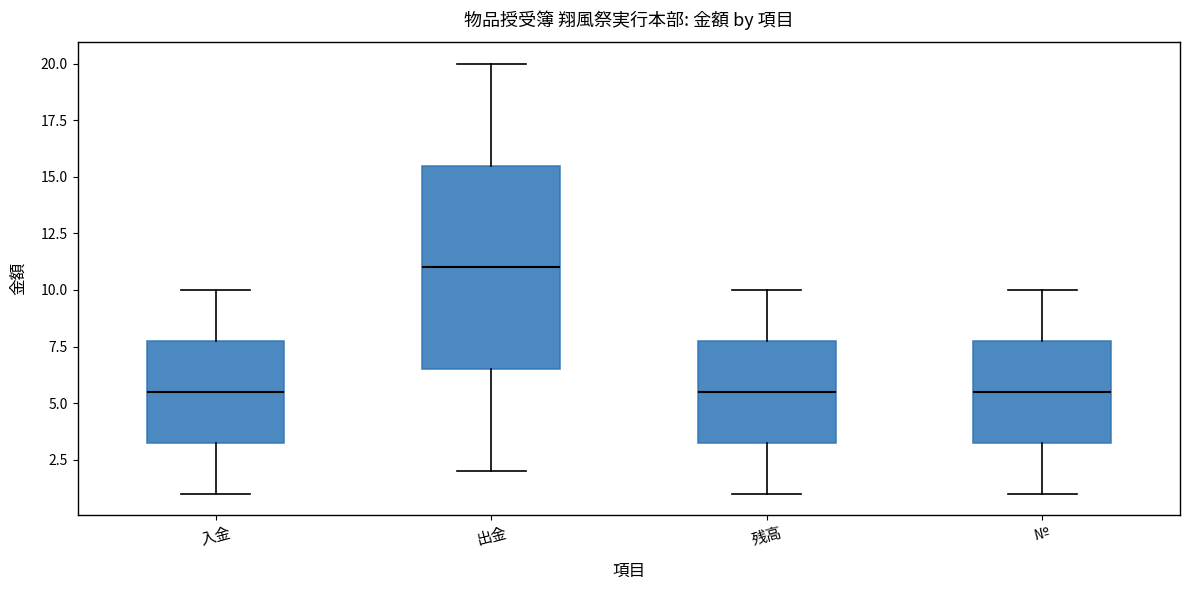

Comparing the boxes themselves (not the whiskers), which one is the tallest?

出金